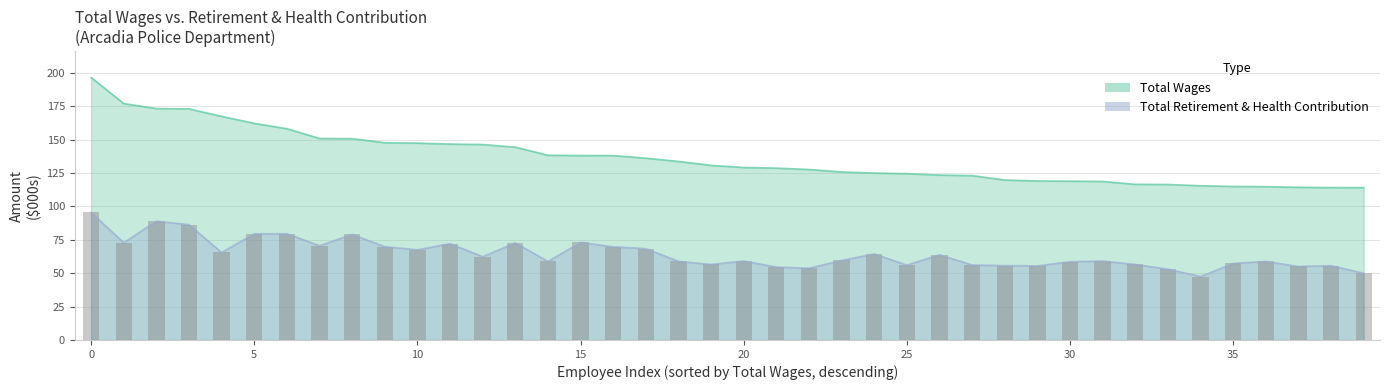

How many data points does each series have?

40